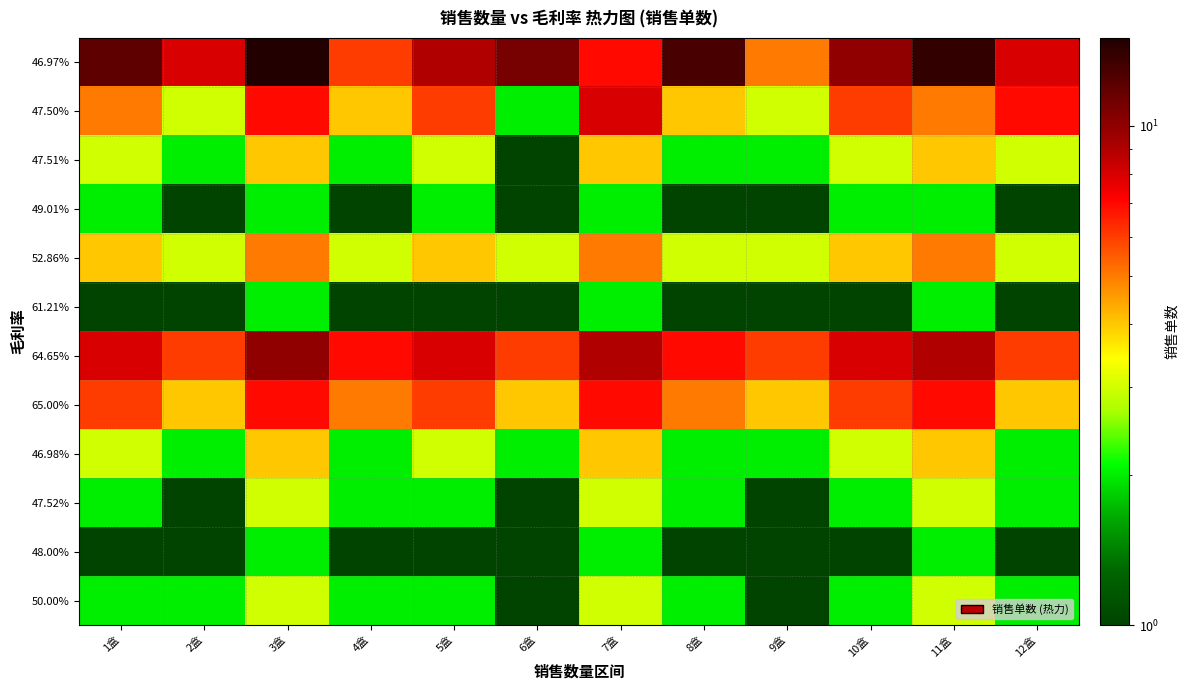

How many series are shown in this chart?

12